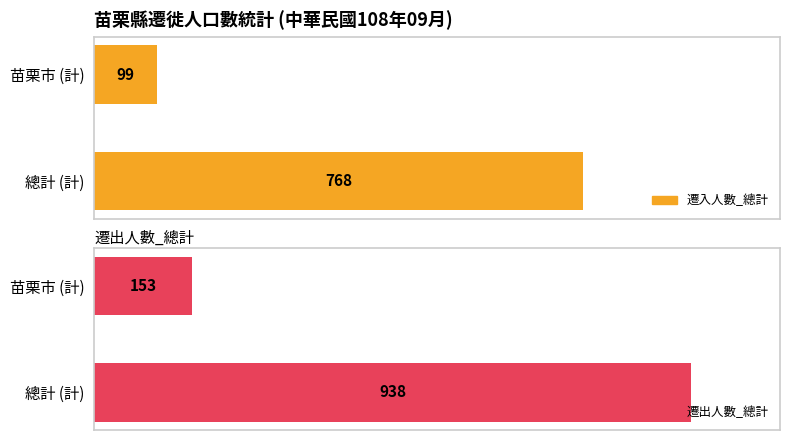

Which series has the largest total across all categories?

遷出人數_總計